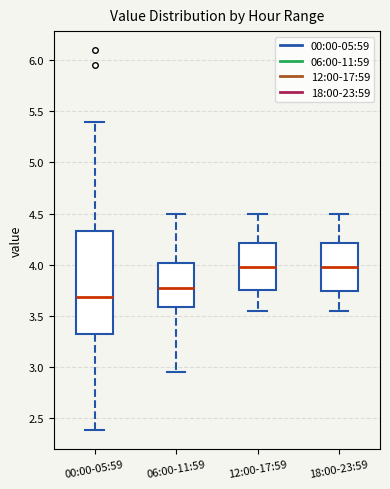

Where does the upper whisker of the box for 12:00-17:59 end on the y-axis? The values are not printed on the chart, so give them approximately, as read against the axis.

4.50